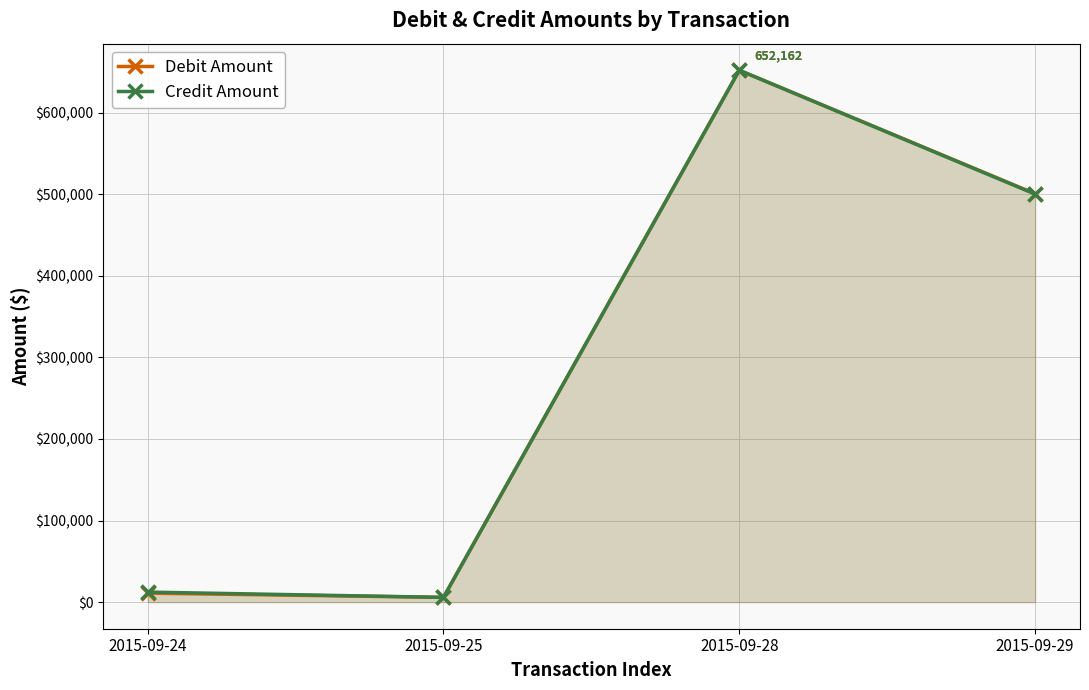

What are all the series names shown in the legend?

Debit Amount, Credit Amount